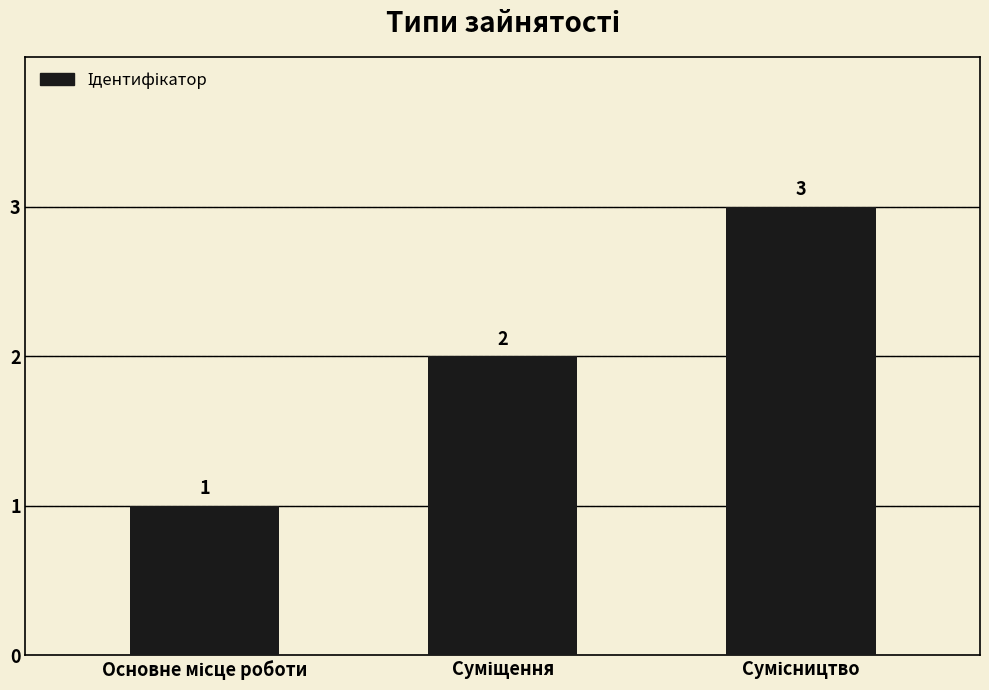

What is the value of the 3rd bar from the left?

3